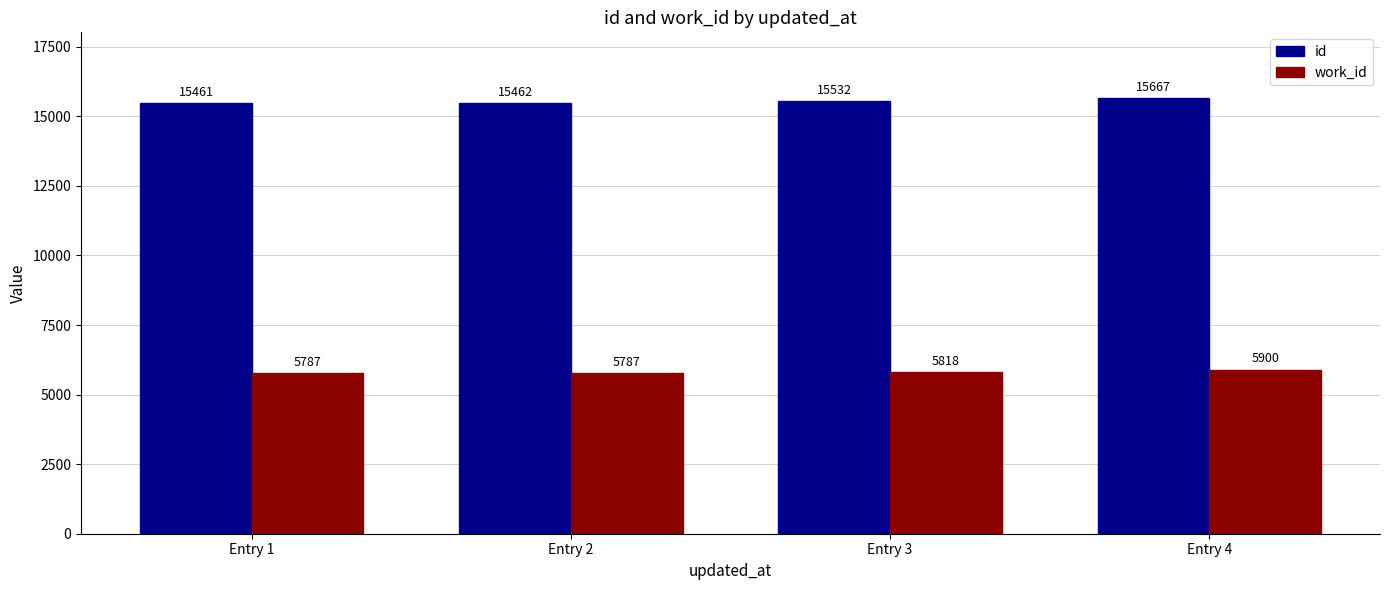

What is the minimum value shown in the chart?

5787